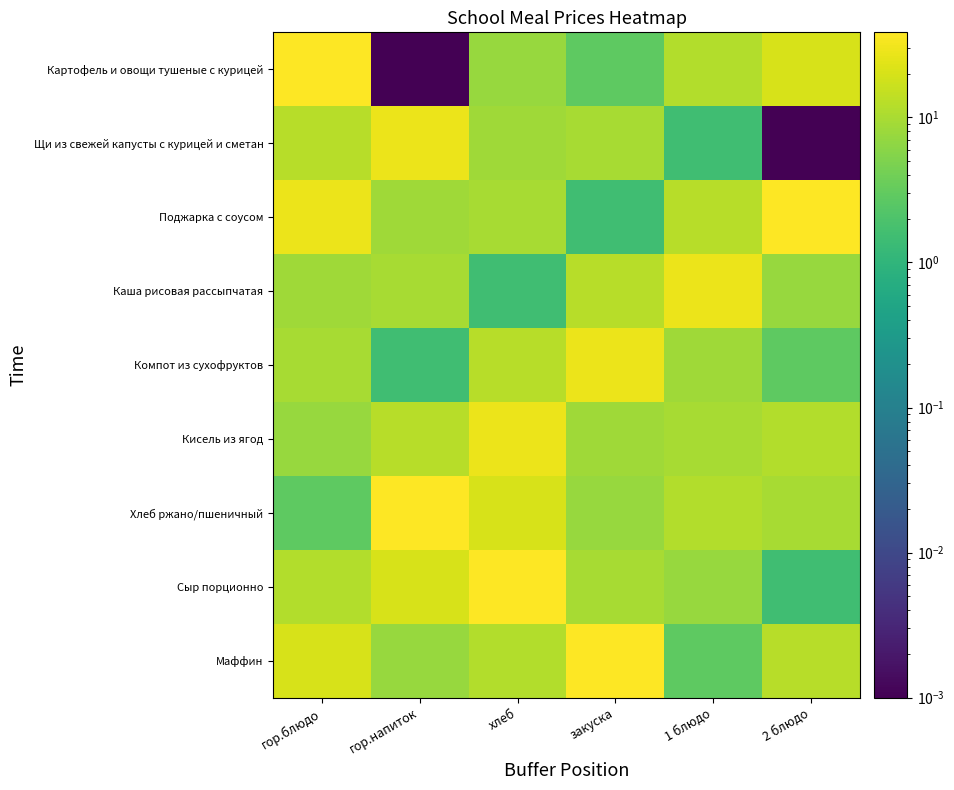

Reading left to right, extract all data points from this chart.

Картофель и овощи тушеные с курицей: гор.блюдо=38.6	гор.напиток=0.0	хлеб=7.5	закуска=2.8	1 блюдо=11.3	2 блюдо=20.0
Щи из свежей капусты с курицей и сметан: гор.блюдо=12.4	гор.напиток=27.8	хлеб=8.7	закуска=9.6	1 блюдо=1.5	2 блюдо=0.0
Поджарка с соусом: гор.блюдо=27.8	гор.напиток=8.7	хлеб=9.6	закуска=1.5	1 блюдо=12.4	2 блюдо=38.6
Каша рисовая рассыпчатая: гор.блюдо=8.7	гор.напиток=9.6	хлеб=1.5	закуска=12.4	1 блюдо=27.8	2 блюдо=7.5
Компот из сухофруктов: гор.блюдо=9.6	гор.напиток=1.5	хлеб=12.4	закуска=27.8	1 блюдо=8.7	2 блюдо=2.8
Кисель из ягод: гор.блюдо=7.5	гор.напиток=12.4	хлеб=27.8	закуска=8.7	1 блюдо=9.6	2 блюдо=11.3
Хлеб ржано/пшеничный: гор.блюдо=2.8	гор.напиток=38.6	хлеб=20.0	закуска=7.5	1 блюдо=11.3	2 блюдо=9.6
Сыр порционно: гор.блюдо=11.3	гор.напиток=20.0	хлеб=38.6	закуска=9.6	1 блюдо=7.5	2 блюдо=1.5
Маффин: гор.блюдо=20.0	гор.напиток=7.5	хлеб=11.3	закуска=38.6	1 блюдо=2.8	2 блюдо=12.4